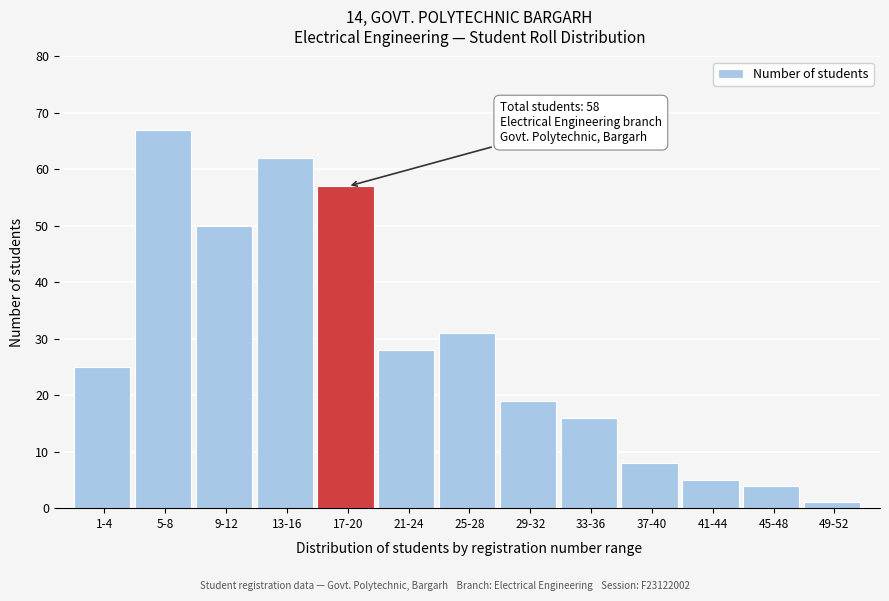

Reading left to right, extract all data points from this chart.

1-4=25	5-8=67	9-12=50	13-16=62	17-20=57	21-24=28	25-28=31	29-32=19	33-36=16	37-40=8	41-44=5	45-48=4	49-52=1